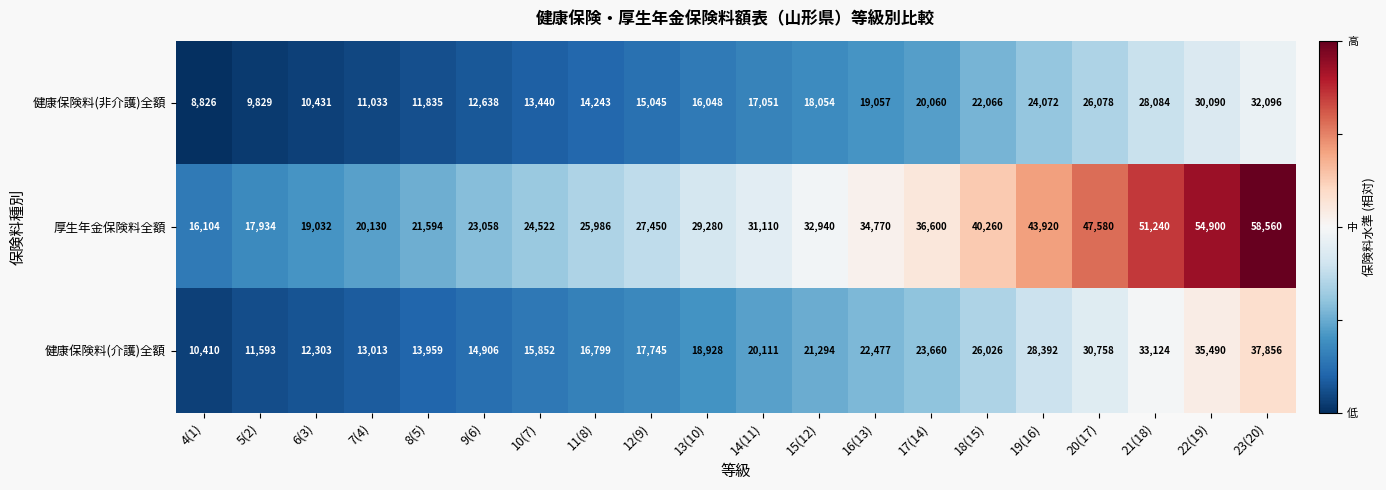

What is the maximum value for 健康保険料(介護)全額?

37856